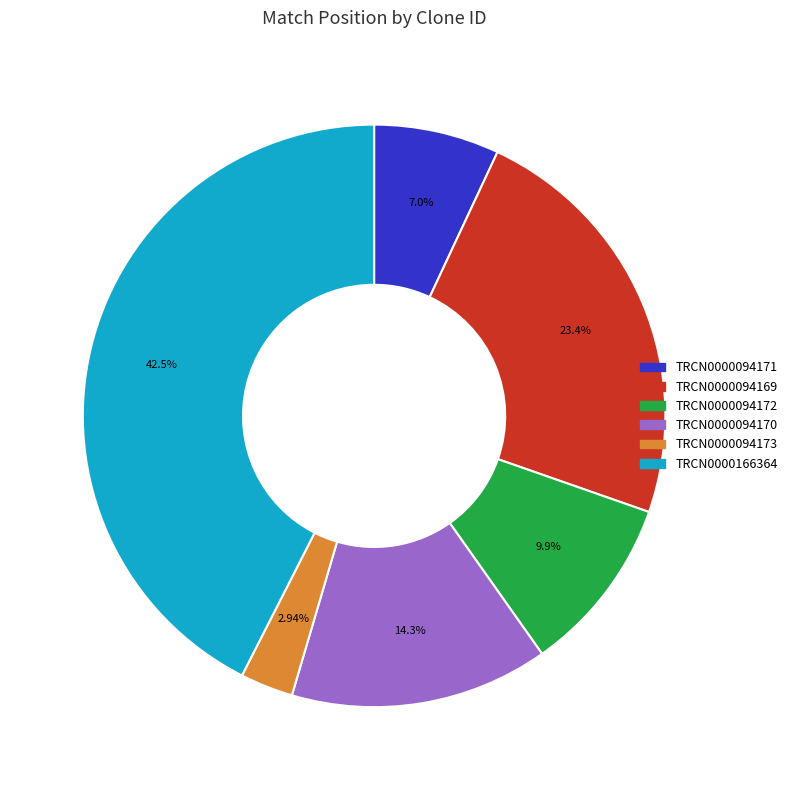

The TRCN0000094170 slice represents 14% of the pie. True or false?

True